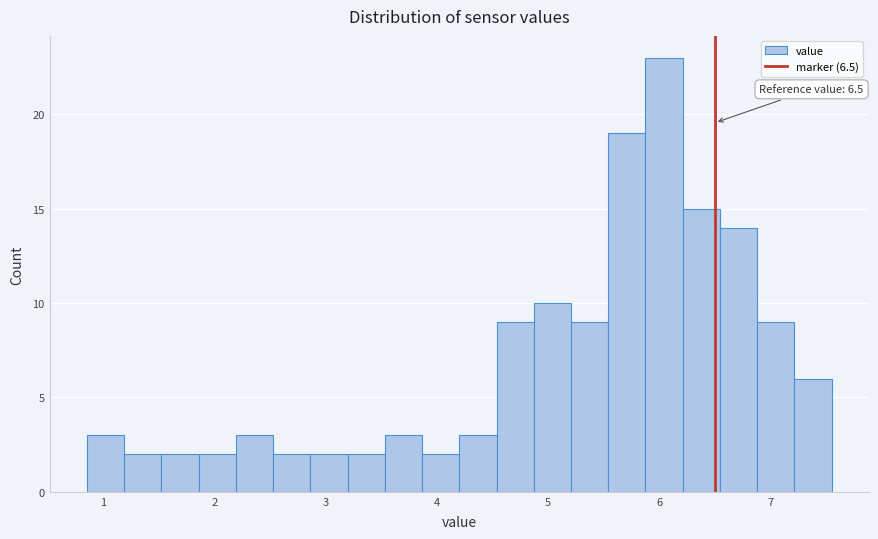

Around what value on the x-axis is the tallest bar? Give the approximate position of its centre, as read against the axis.

6.0